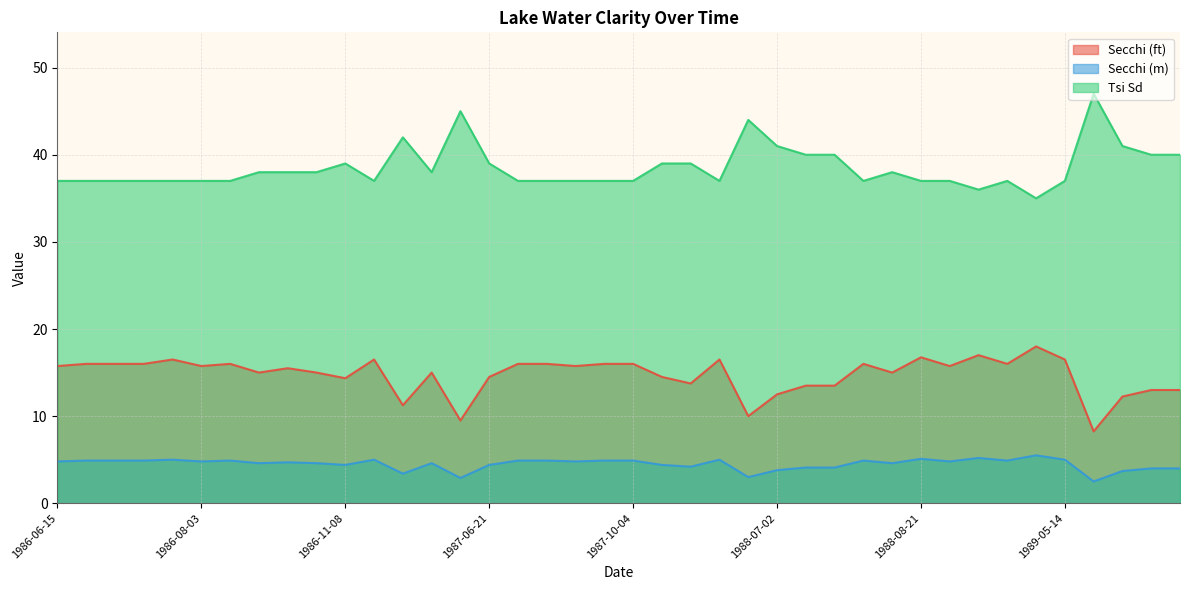

True or false: Tsi Sd and Secchi (m) cross at least once.

False